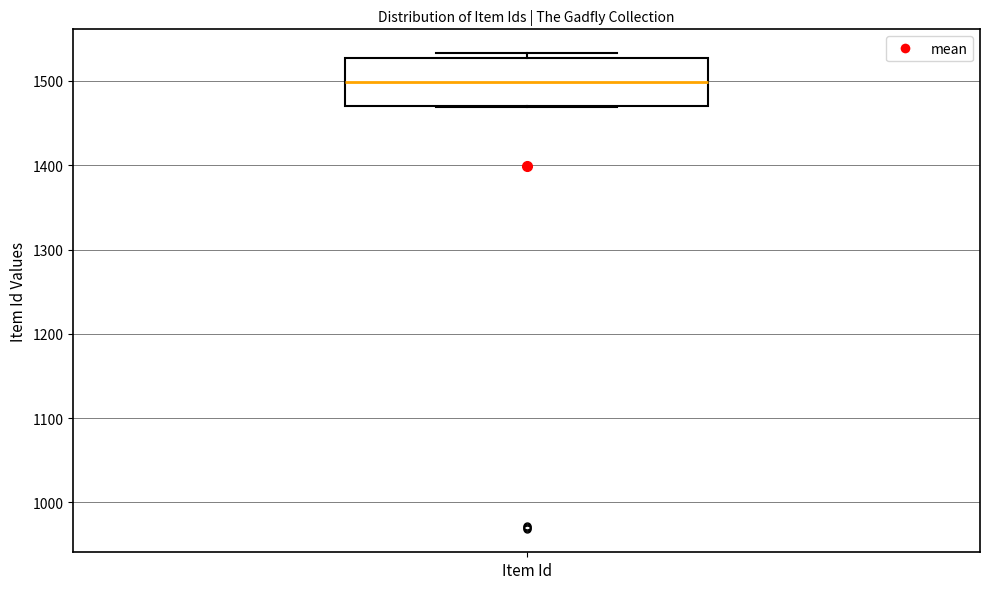

Transcribe this box plot: give where the median line is, the range the box spans, and where the two whiskers end, as read against the y-axis. The values are not printed on the chart, so give them approximately, as read against the axis.

median 1500, box 1470 to 1530, whiskers 1470 to 1530 (just above the box's upper edge)